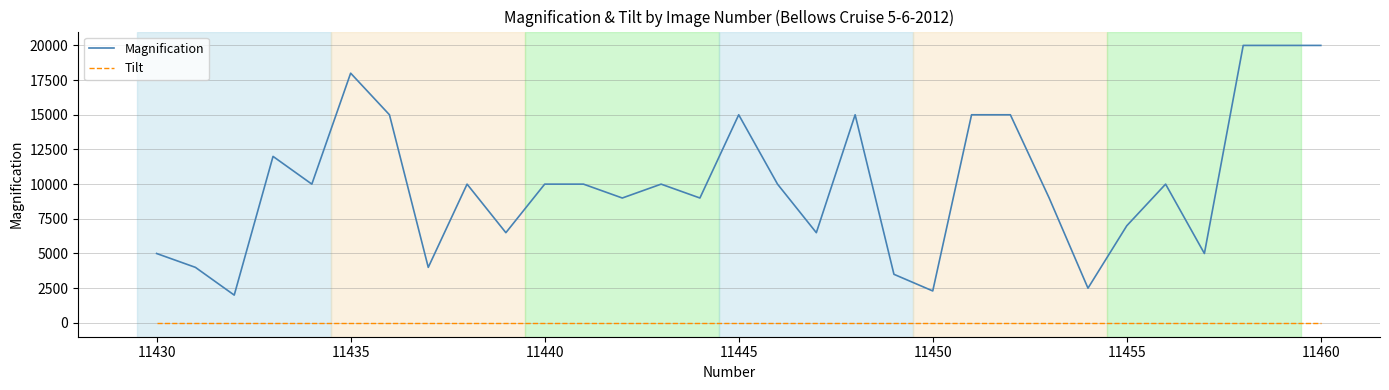

True or false: Tilt and Magnification cross at least once.

False